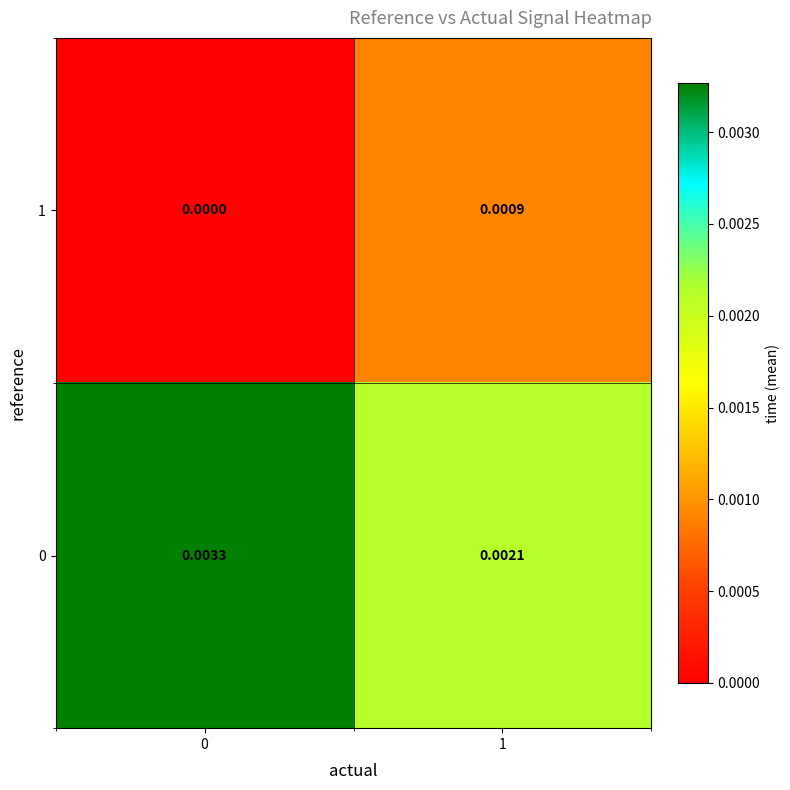

Is the value of 0 at 0 greater than the value of 1 at 1?

Yes